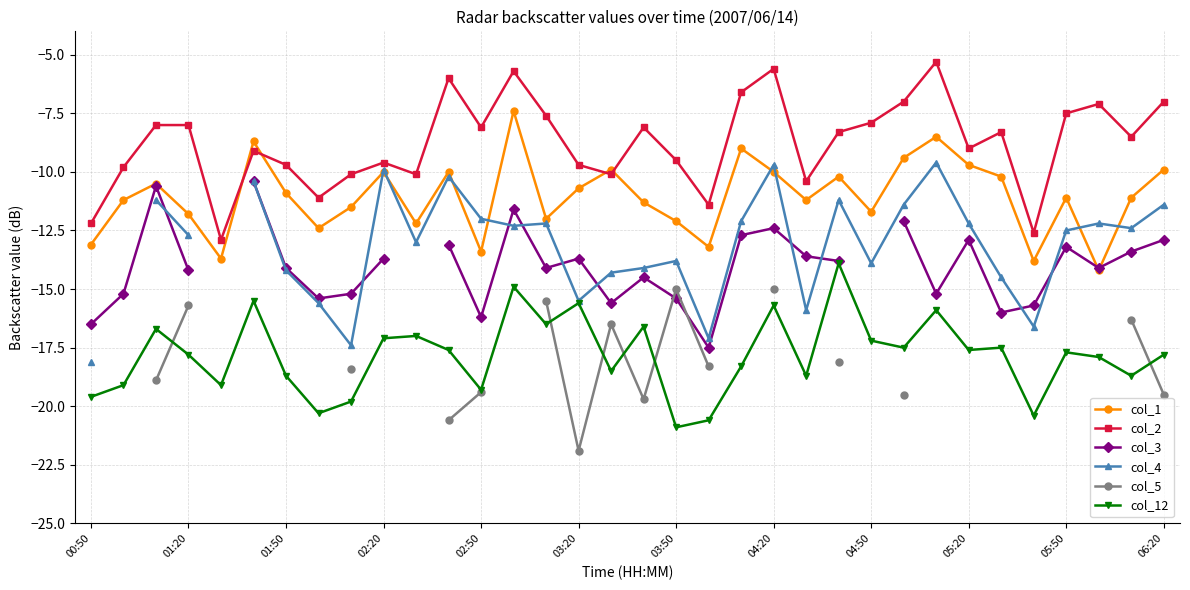

True or false: col_12 and col_1 cross at least once.

False